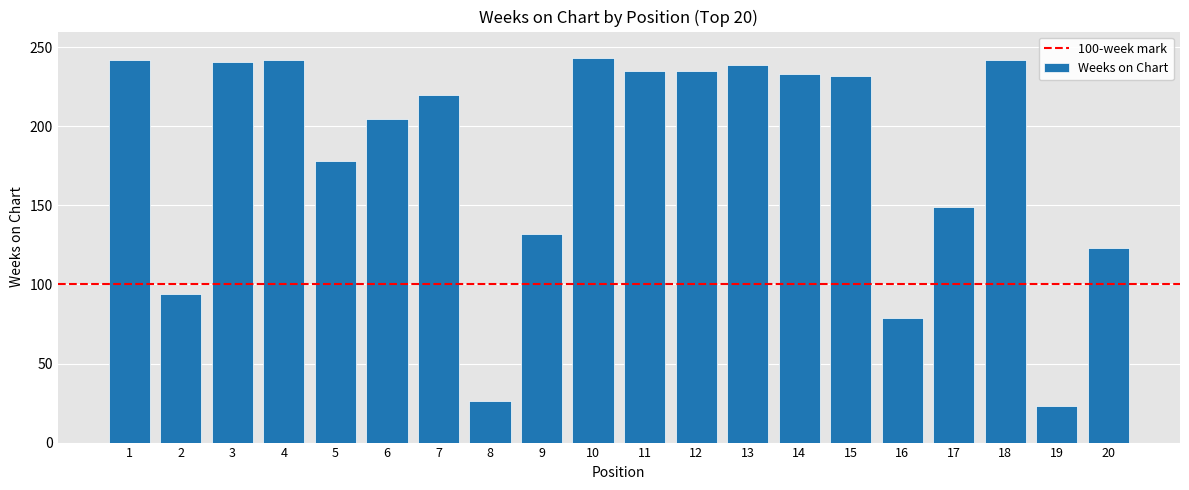

What is the sum of the values at 1 and 14?

475